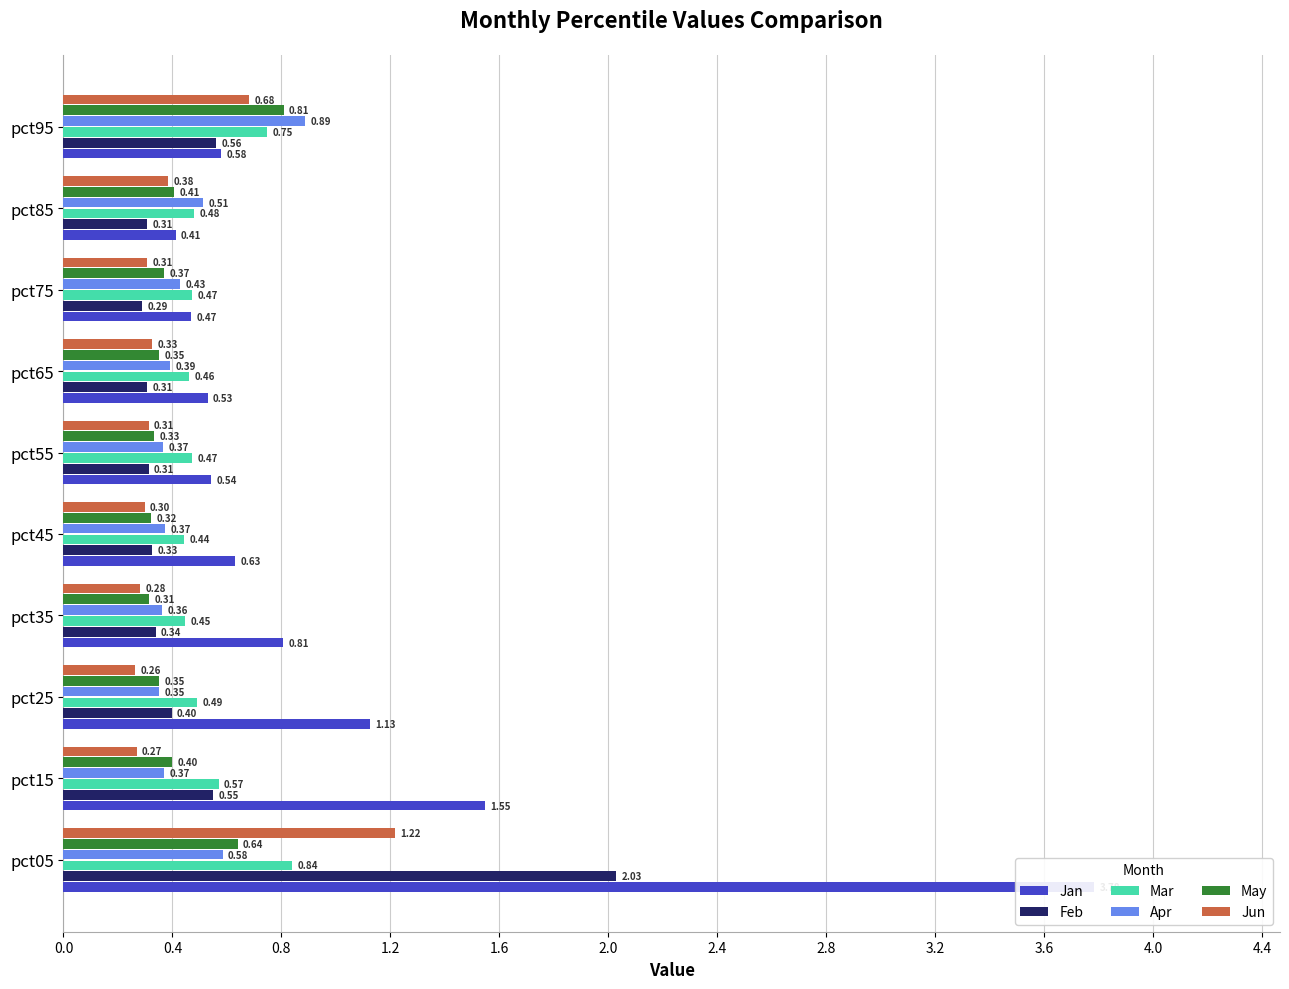

Count the Apr values in the range 0 to 1.

10